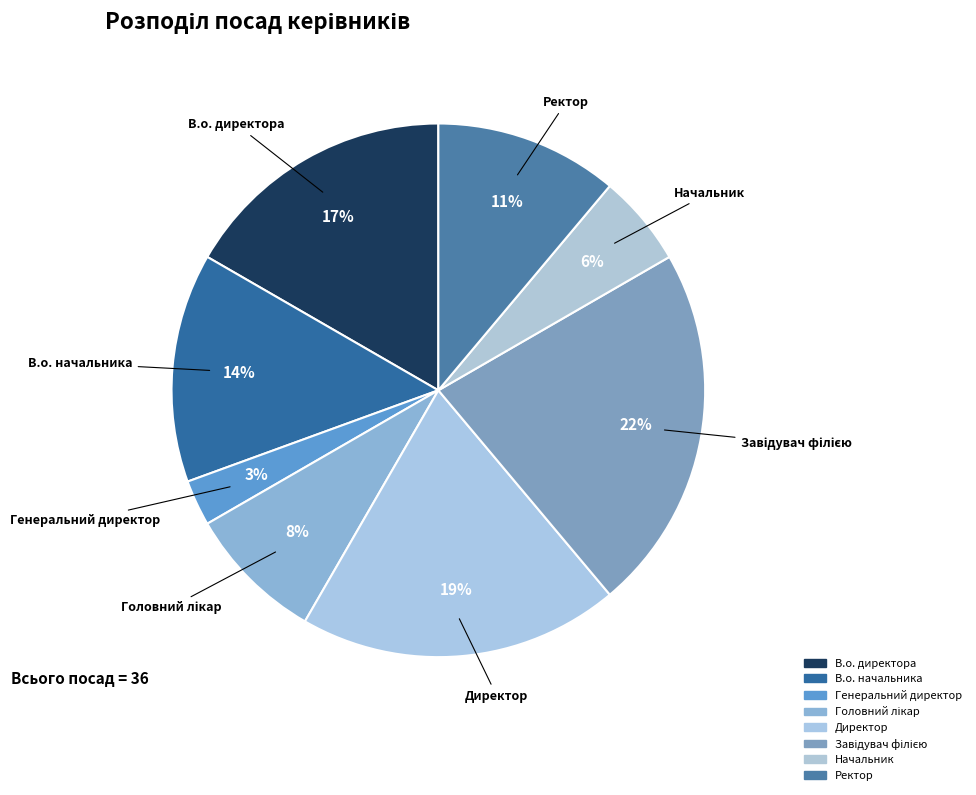

True or false: Директор accounts for 28% of the total.

False